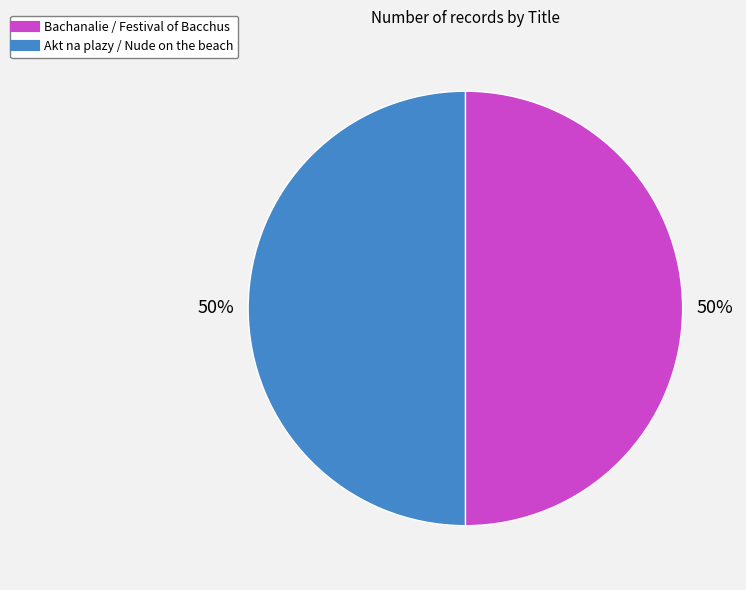

To the nearest percent, what is the combined percentage of Bachanalie / Festival of Bacchus and Akt na plazy / Nude on the beach?

100%